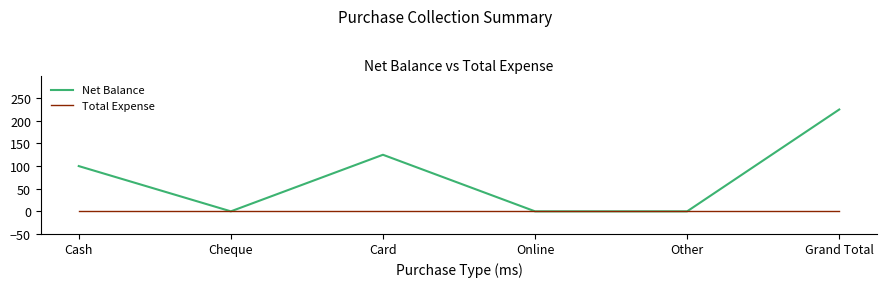

Count the number of categories in the chart.

6